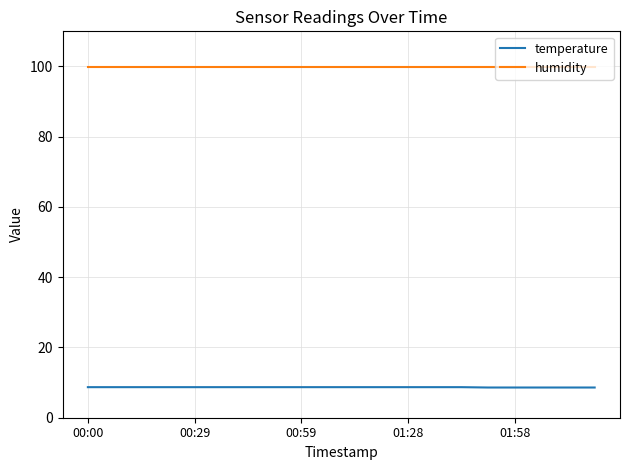

What are all the series names shown in the legend?

temperature, humidity